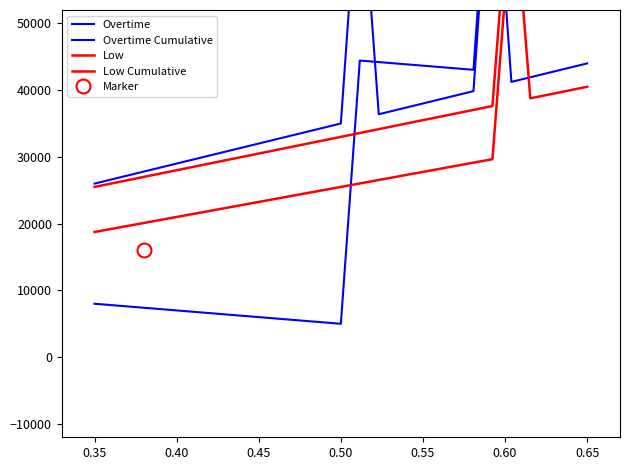

How many distinct data groups are displayed?

4